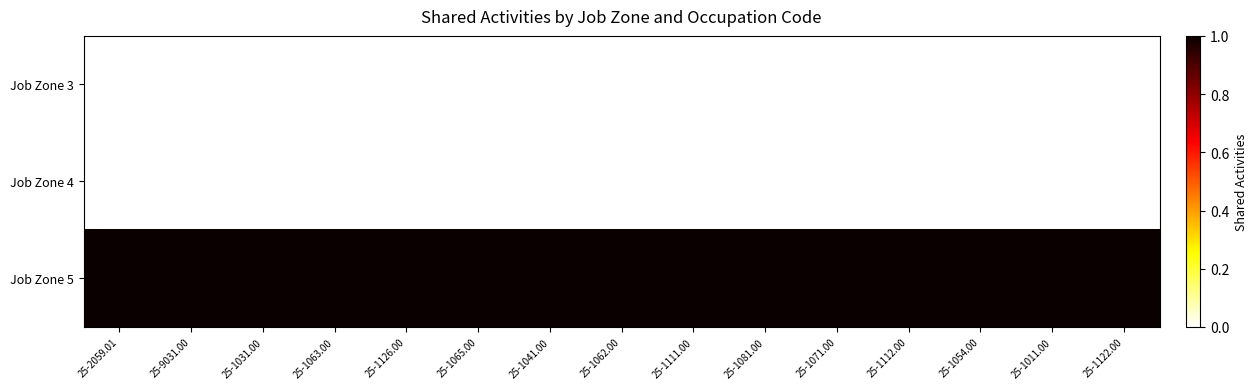

What is the spread (max minus min) of values at 25-1065.00?

1